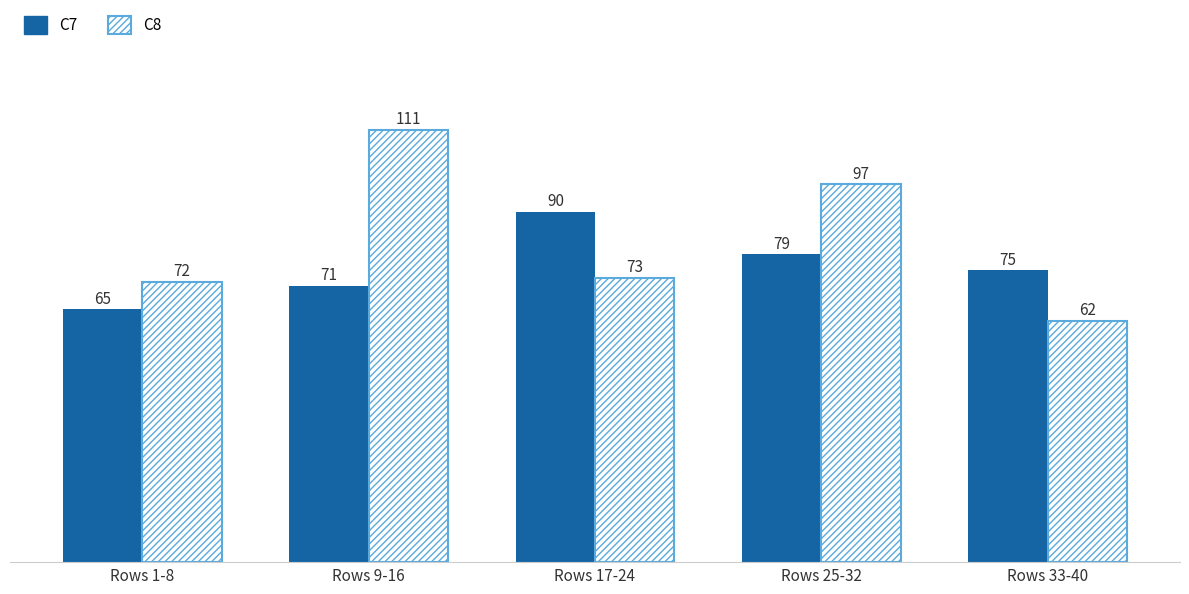

At which category is the sum across all series the highest?

Rows 9-16